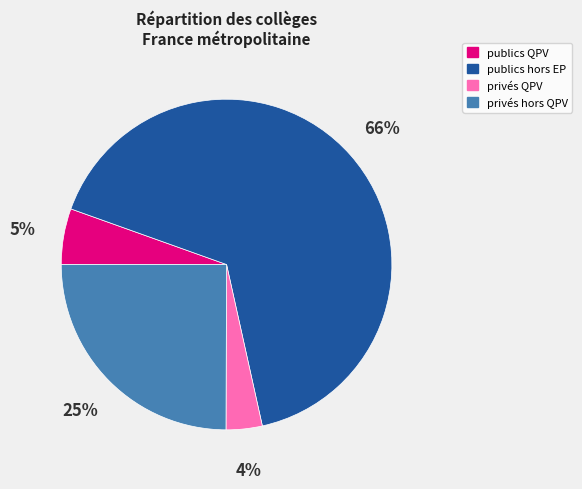

Does any single category account for the majority?

Yes